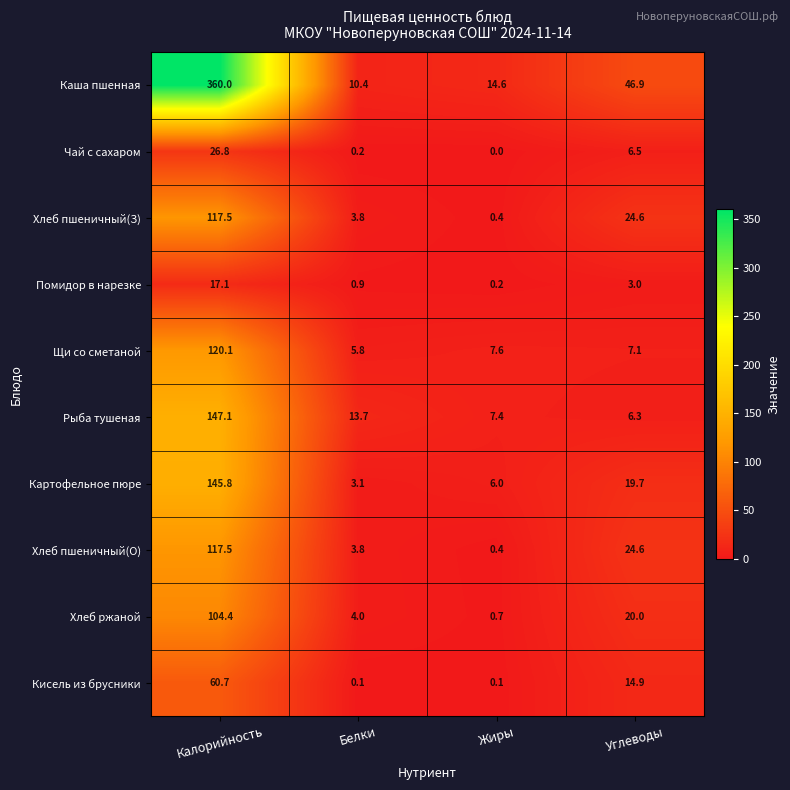

Between Белки and Углеводы, which series saw the biggest shift?

Каша пшенная